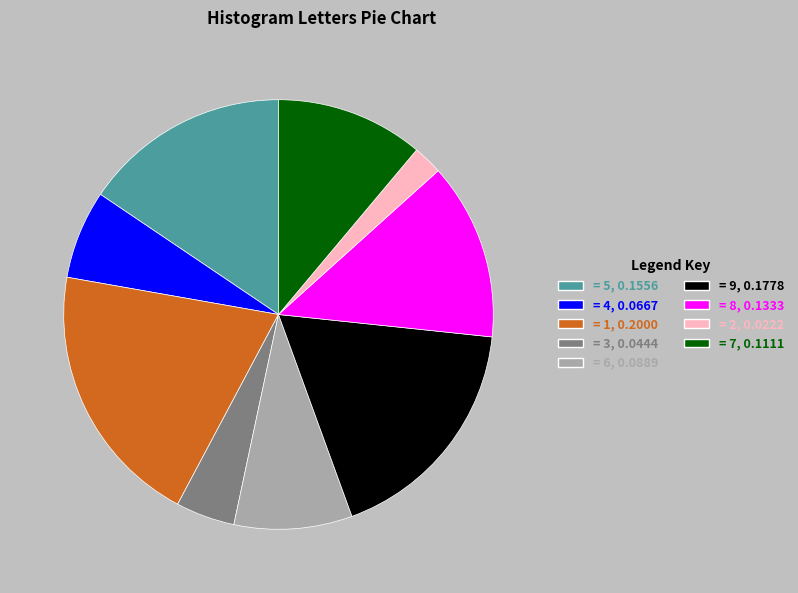

How many slices are in this pie chart?

9